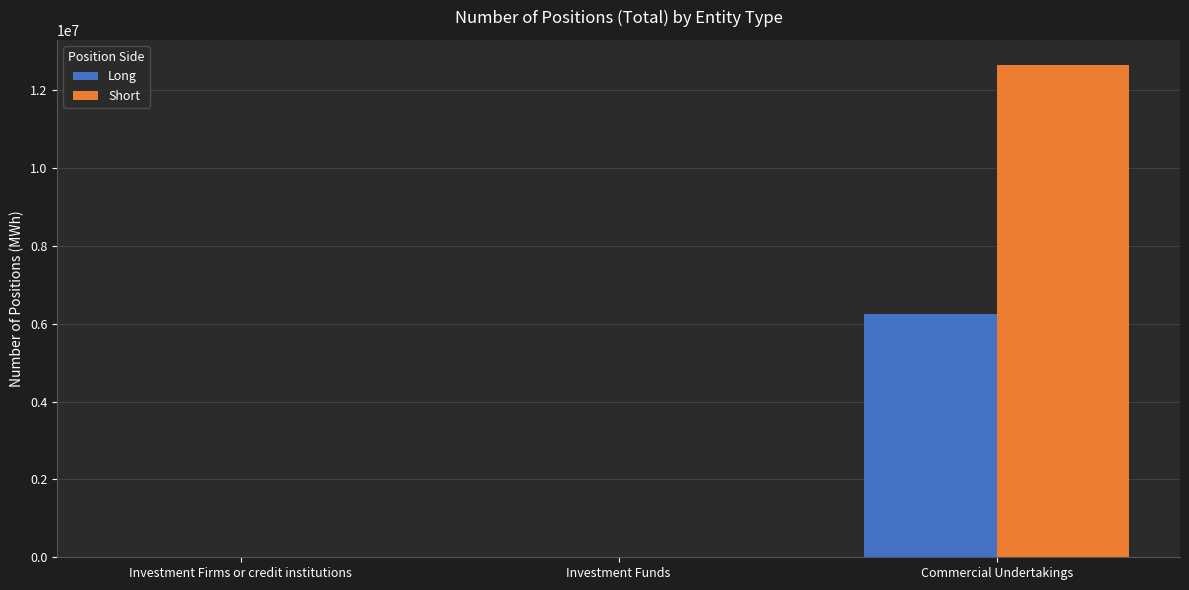

What is the maximum value for Short?

12655556